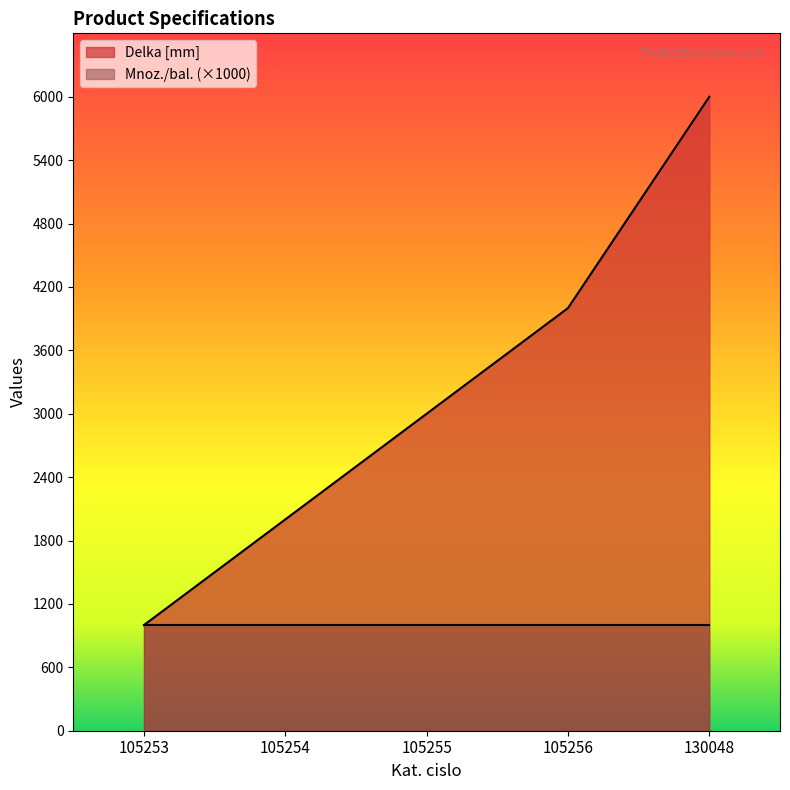

What value does the data have at 105256?

4000